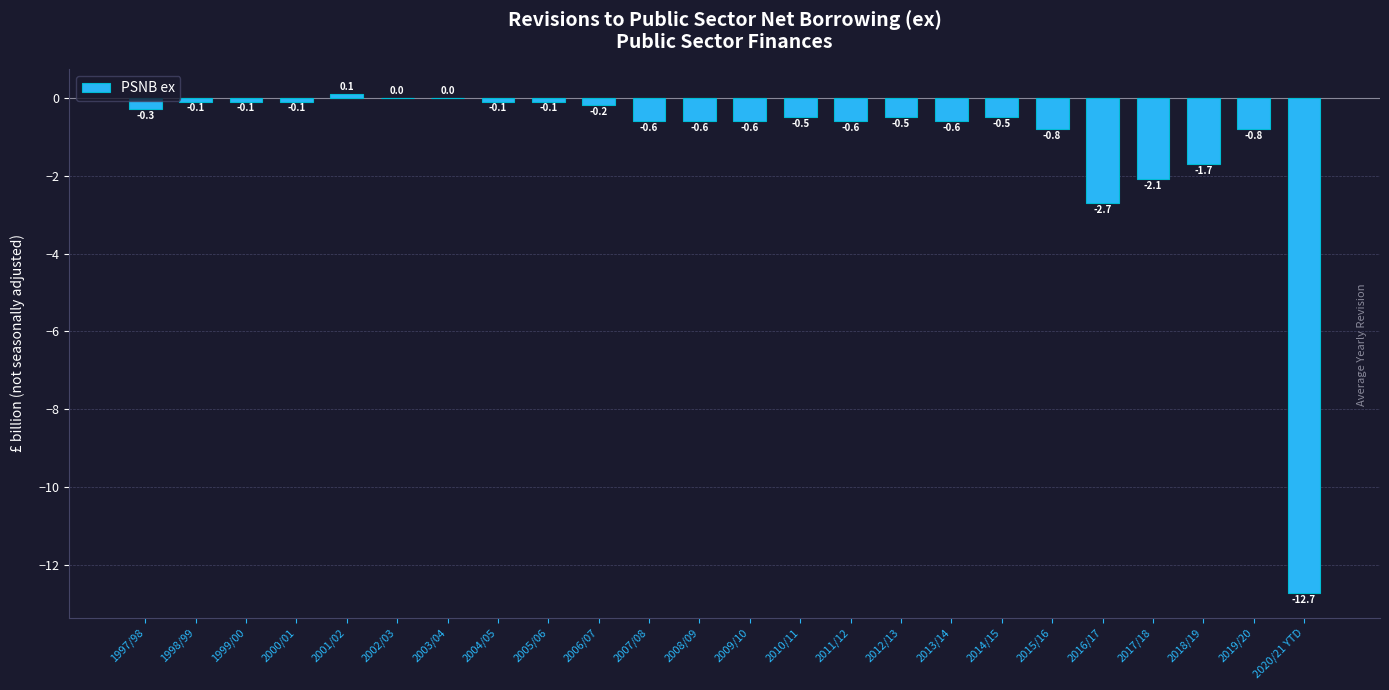

Which category has the highest value across all series?

2001/02